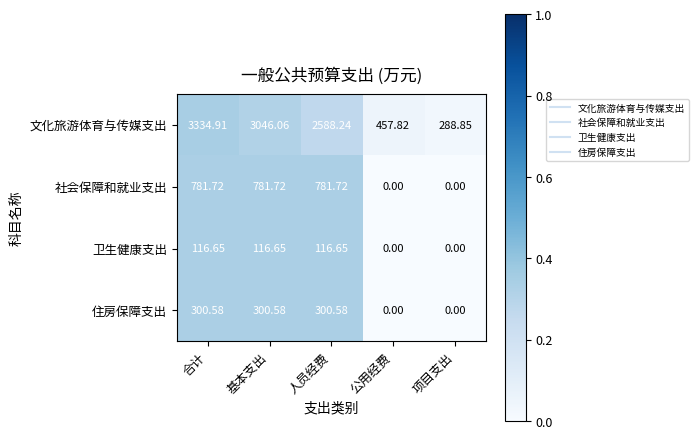

Where does the 卫生健康支出 series first go above 116?

合计